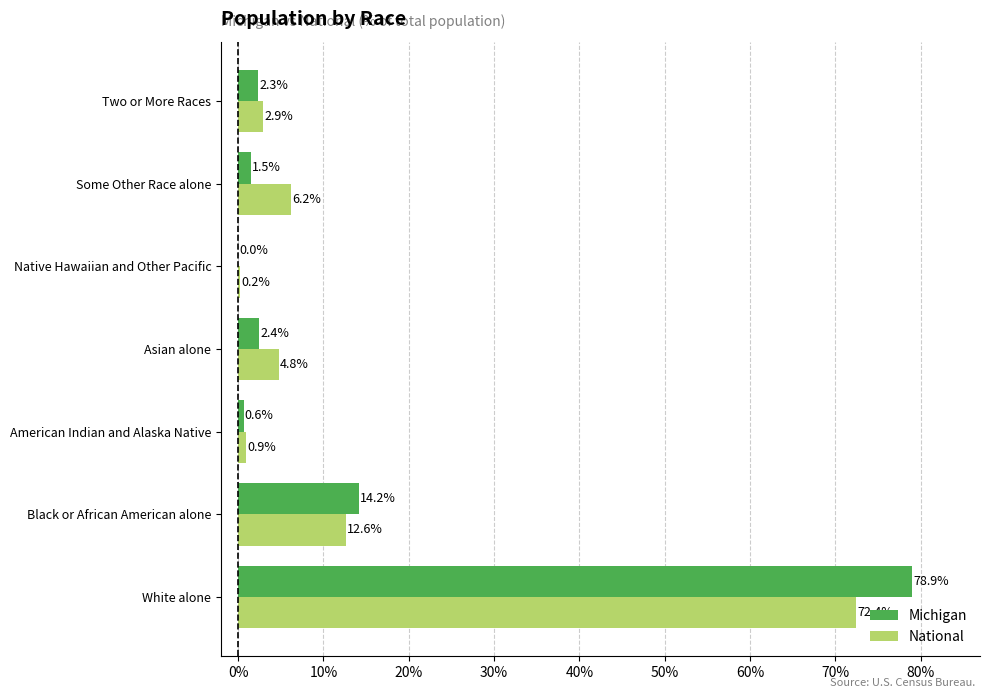

Count the number of data series in this chart.

2